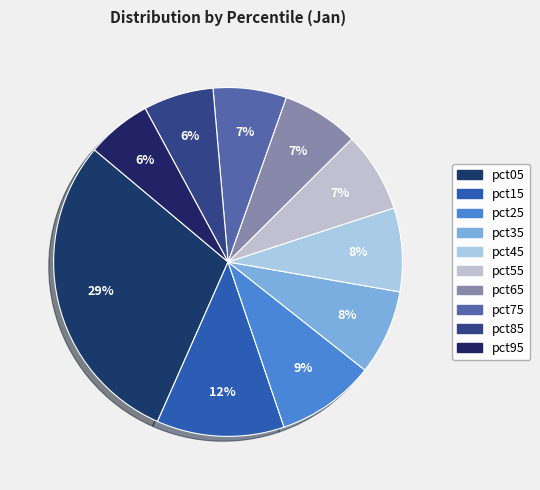

Count the number of slices in the pie.

10